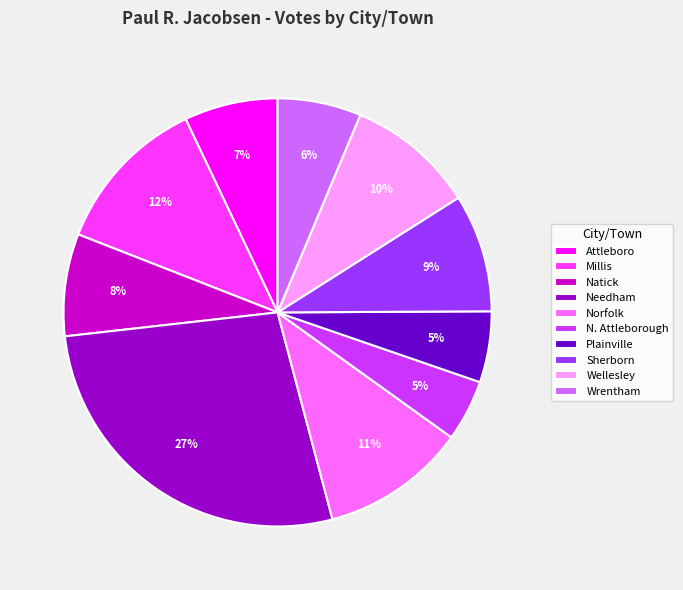

What is the ratio of the value at Wellesley to the value at Norfolk?

0.9